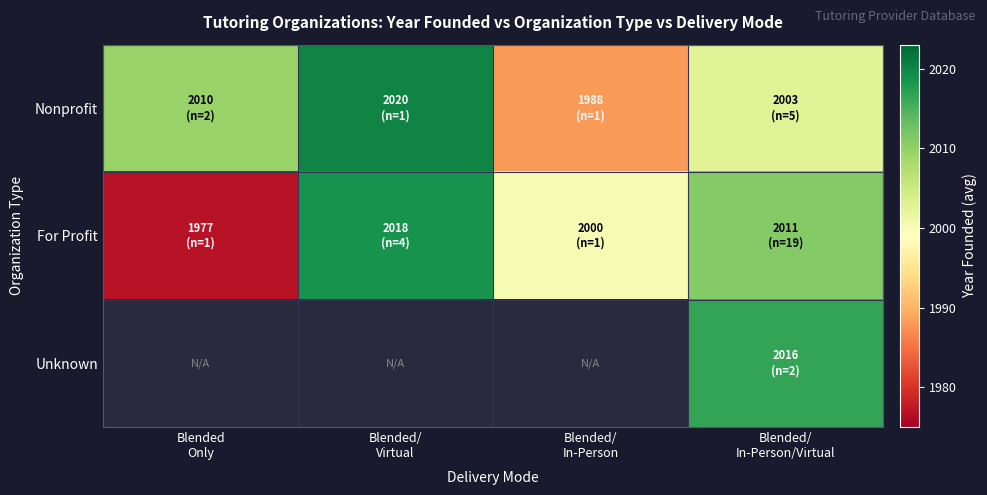

What is the sum of all For Profit values?

8006.6